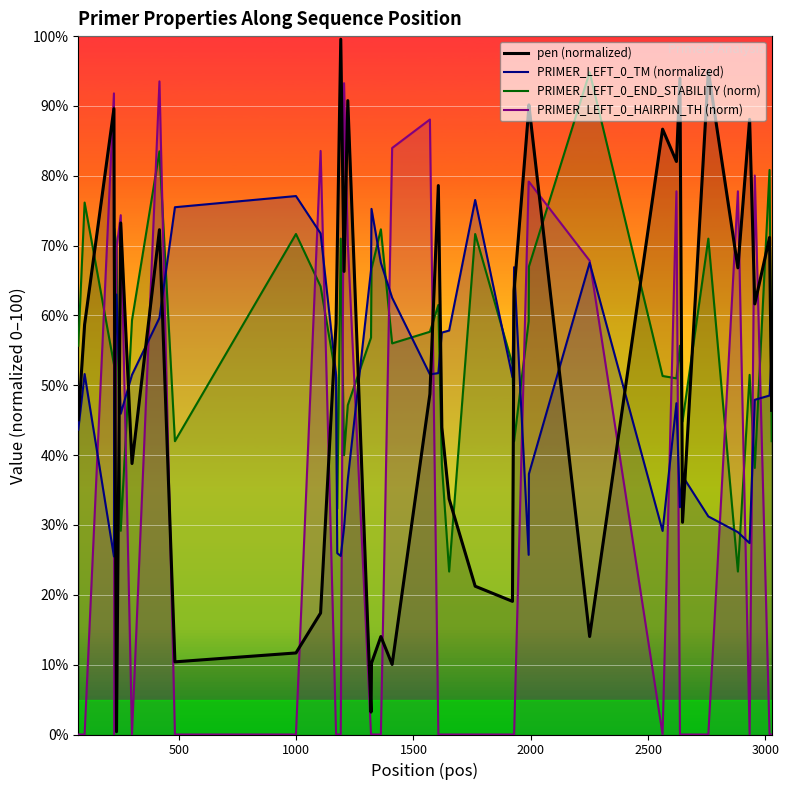

How many lines are shown in the chart?

4